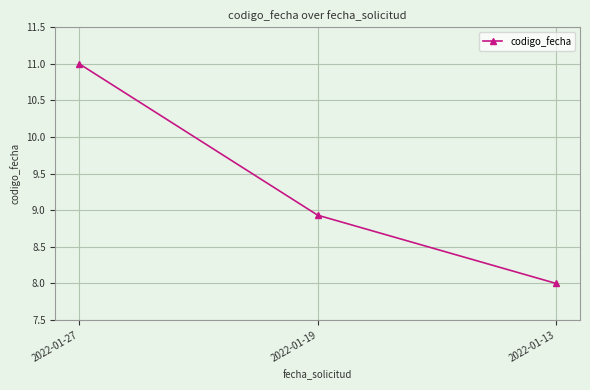

What is the difference between the values at 2022-01-27 and 2022-01-13?

3.0